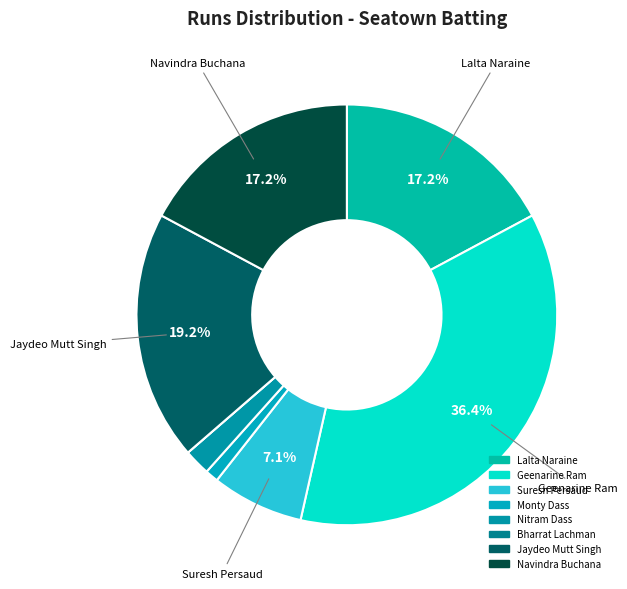

To the nearest percent, what percentage of the pie is Geenarine Ram?

36%